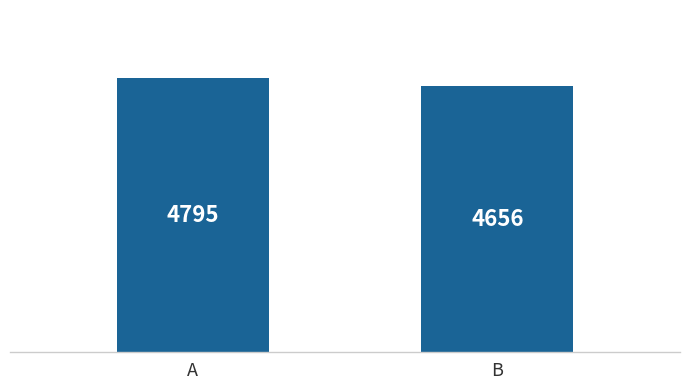

Which category has the highest value across all series?

A